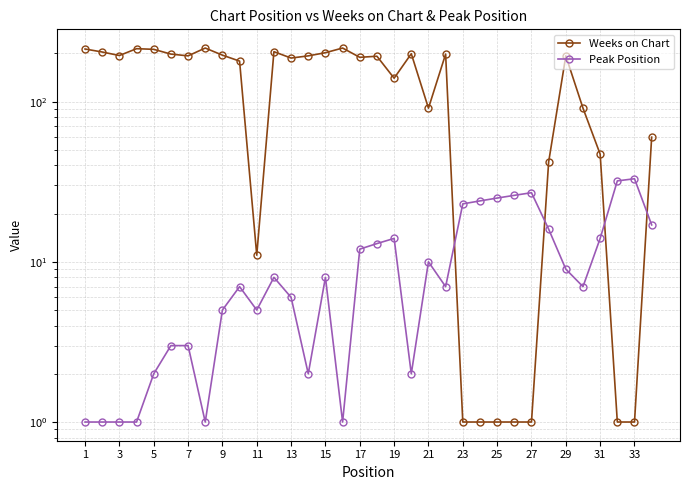

The value of Peak Position at 31 is 2. True or false?

False